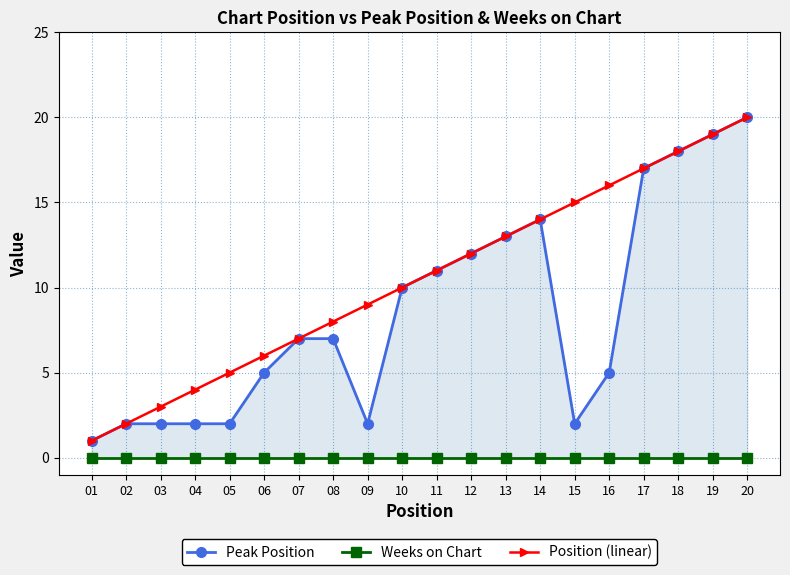

Reading right to left, extract all data points from this chart.

Peak Position: 20	19	18	17	5	2	14	13	12	11	10	2	7	7	5	2	2	2	2	1
Weeks on Chart: 0	0	0	0	0	0	0	0	0	0	0	0	0	0	0	0	0	0	0	0
Position (linear): 20	19	18	17	16	15	14	13	12	11	10	9	8	7	6	5	4	3	2	1